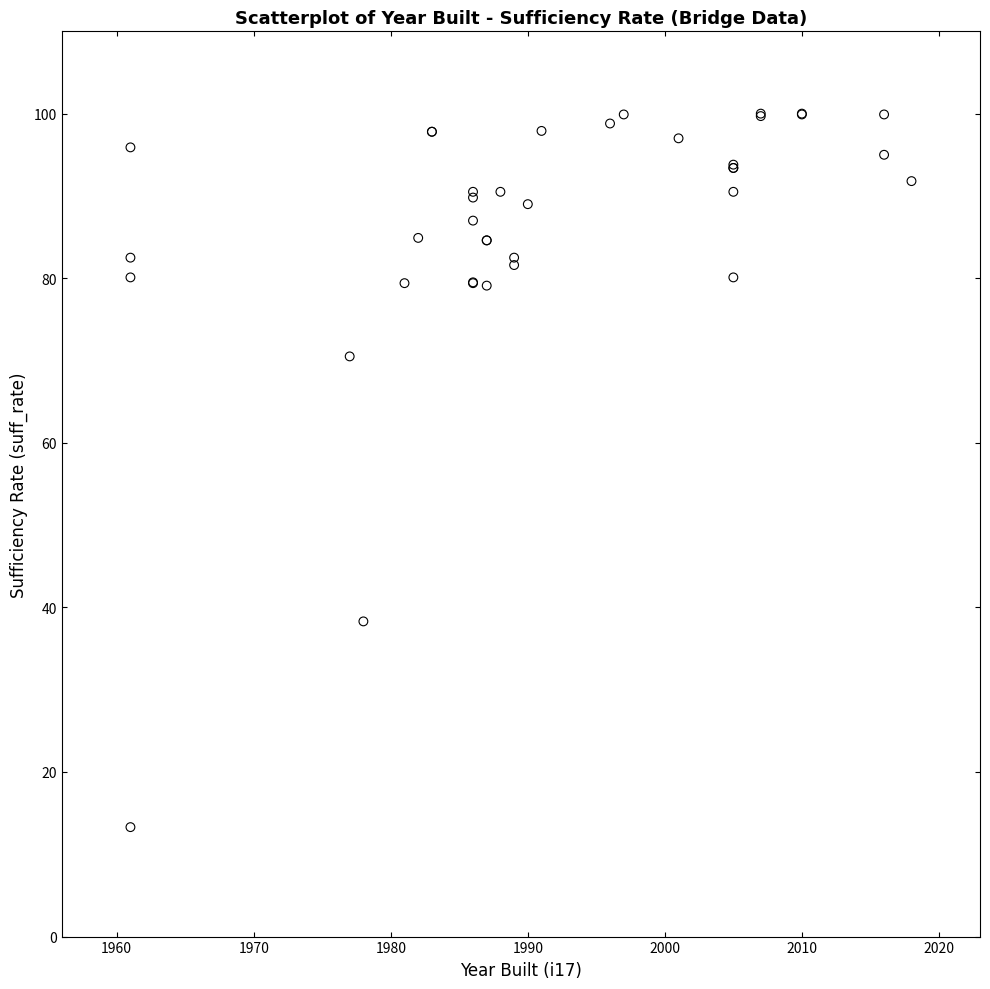

What Y value in the scatter plot is closest to 56?

70.5